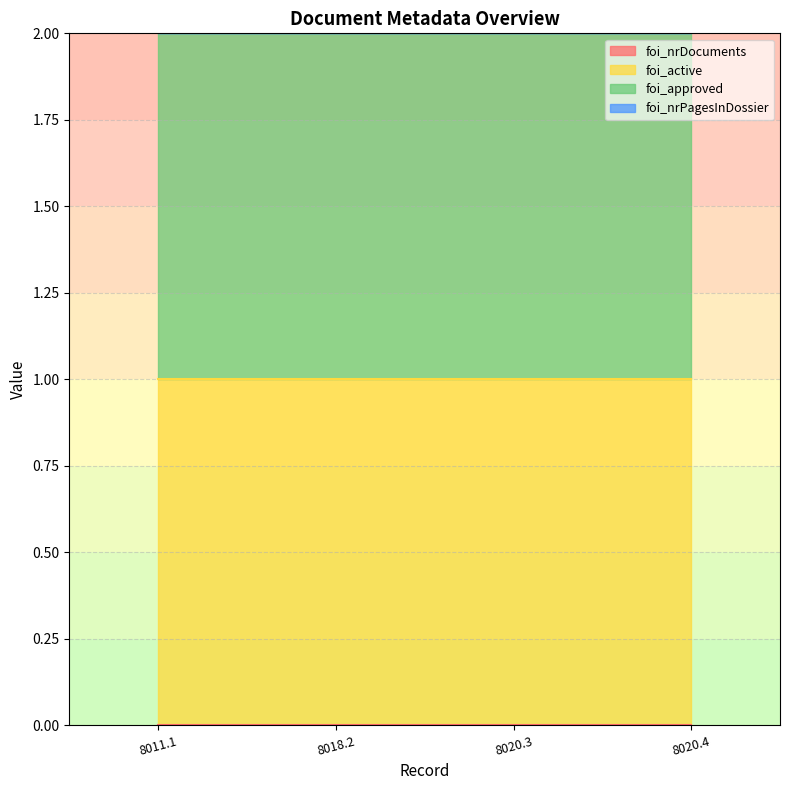

True or false: foi_nrDocuments and foi_approved intersect in this chart.

False